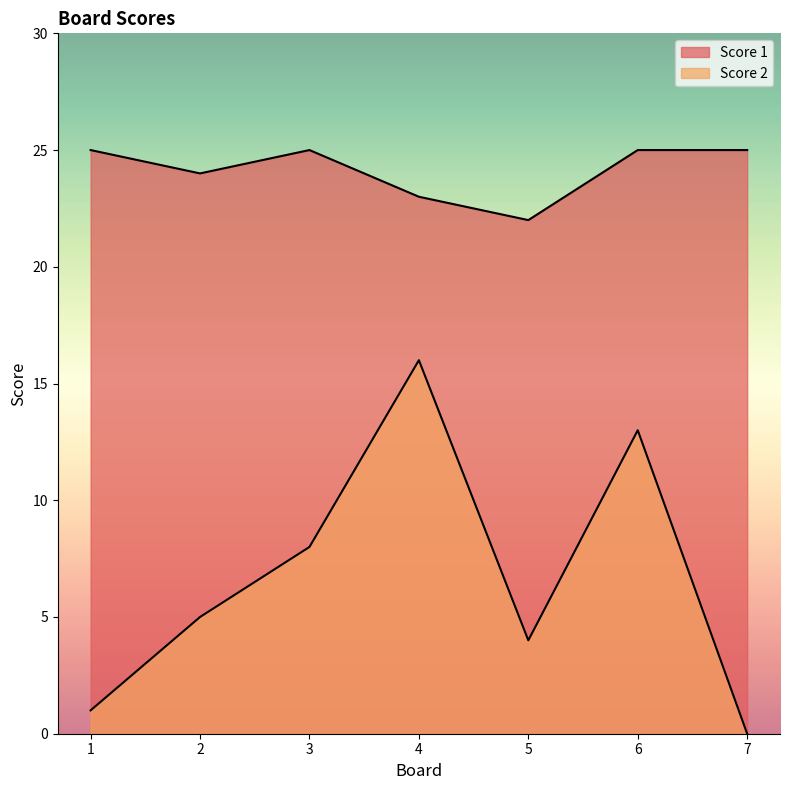

How many series are shown in this chart?

2